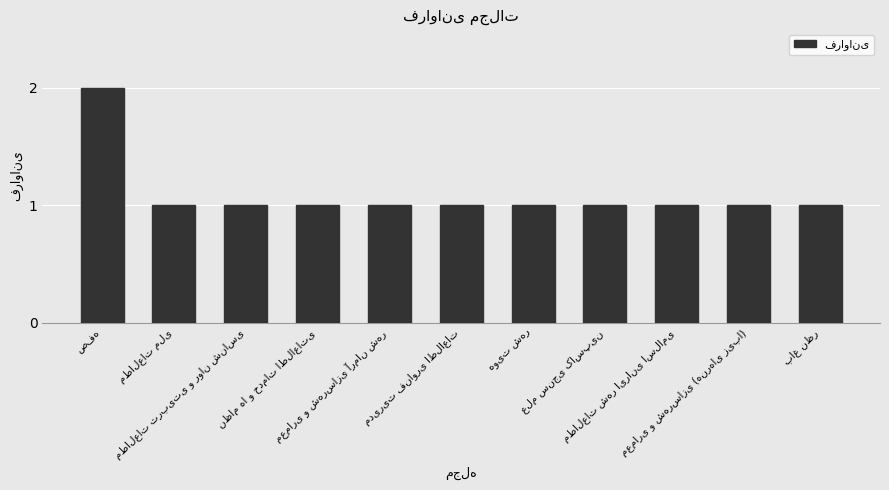

What is the sum of all values?

12